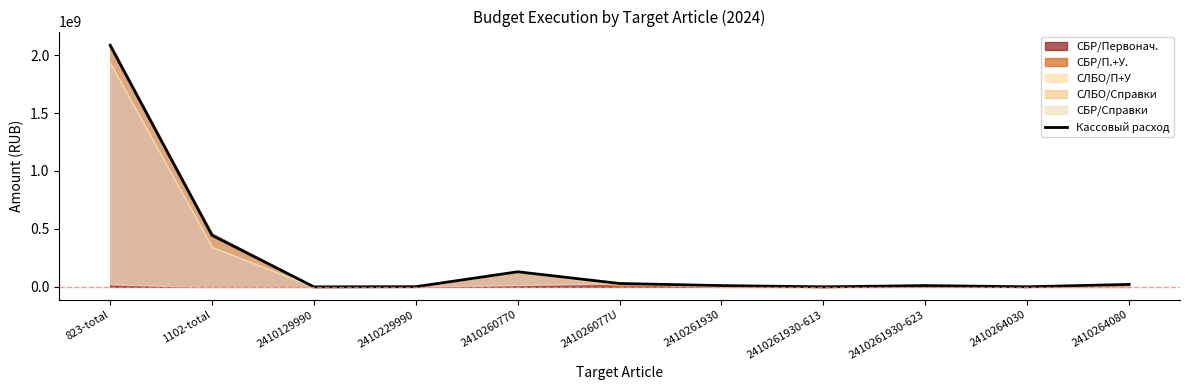

True or false: there are more than 2 points higher than both neighbors.

False